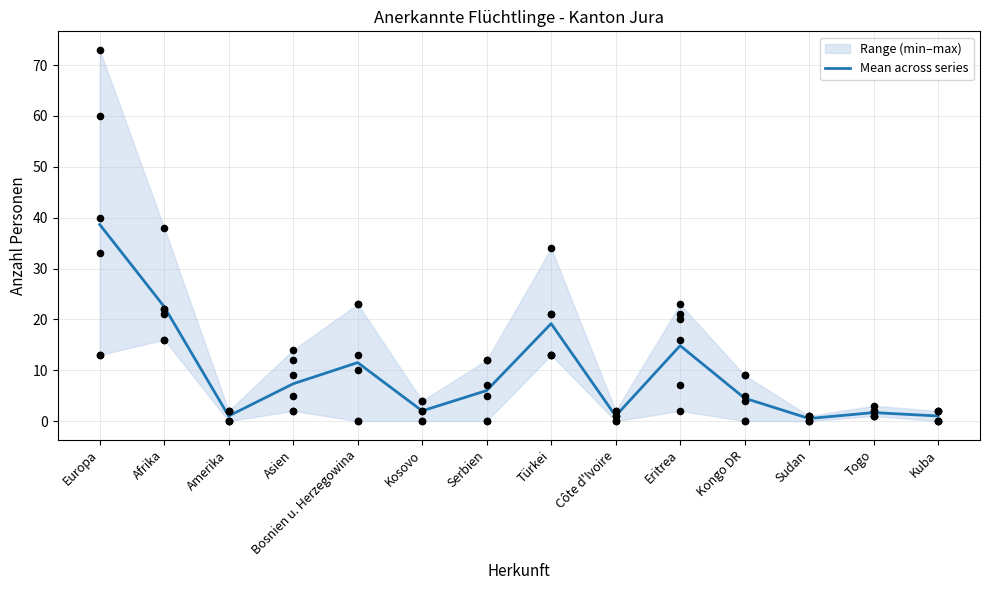

Which has a higher value, Kongo DR or Kosovo?

Kongo DR